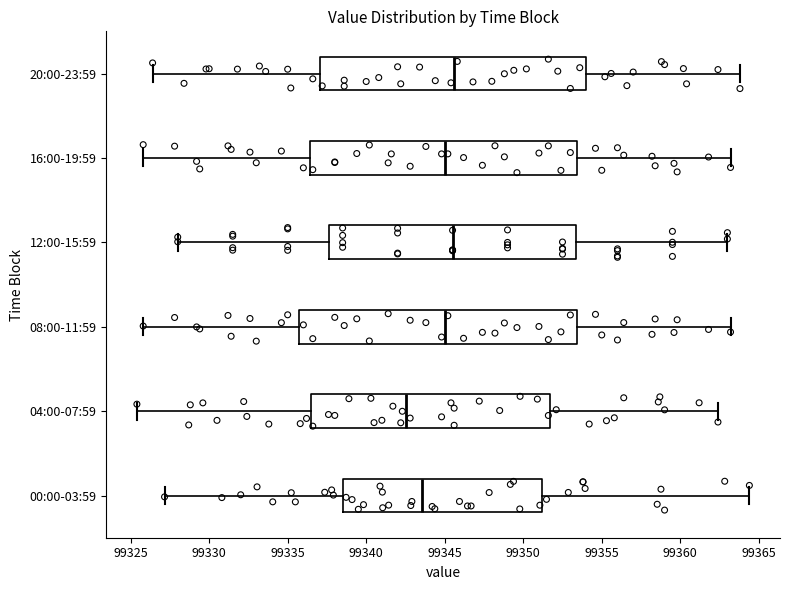

Where does the right whisker of the box for 04:00-07:59 end on the x-axis? The values are not printed on the chart, so give them approximately, as read against the axis.

99362.5